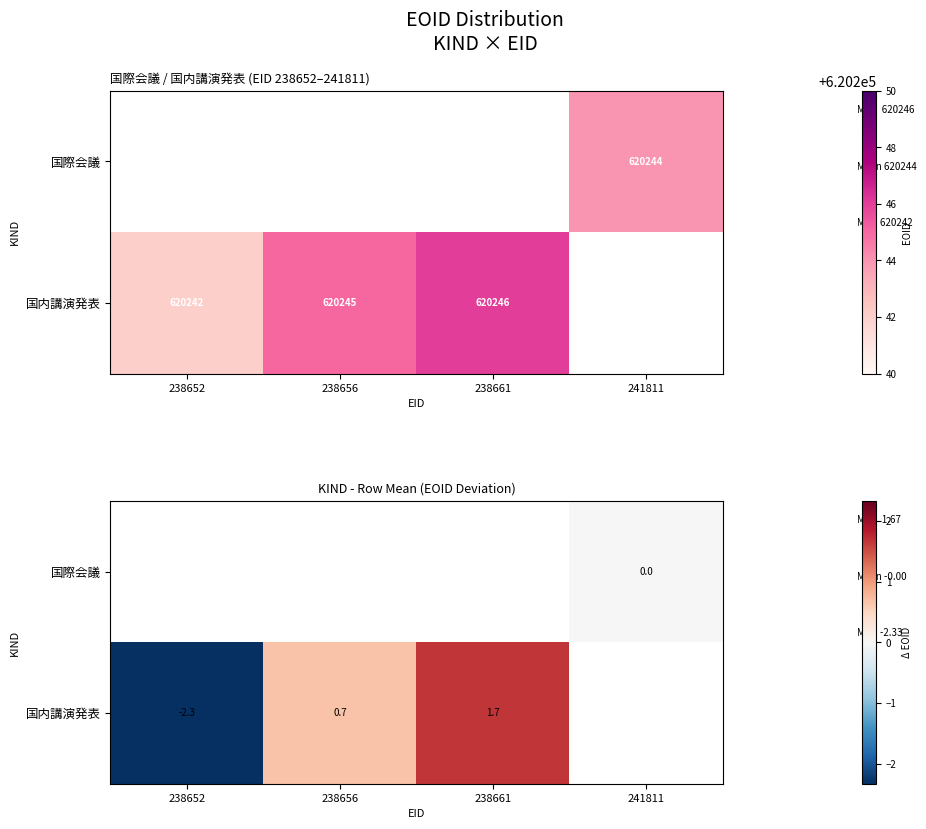

Which series changed the most between 238656 and 238661?

国内講演発表